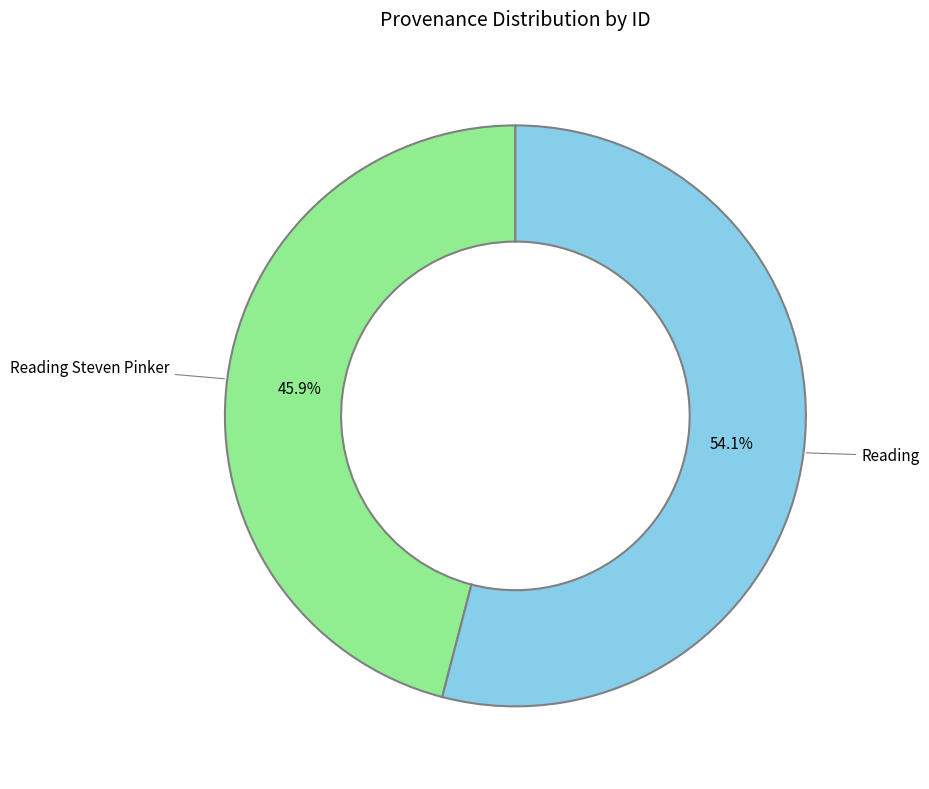

Is there a majority slice in this chart?

Yes